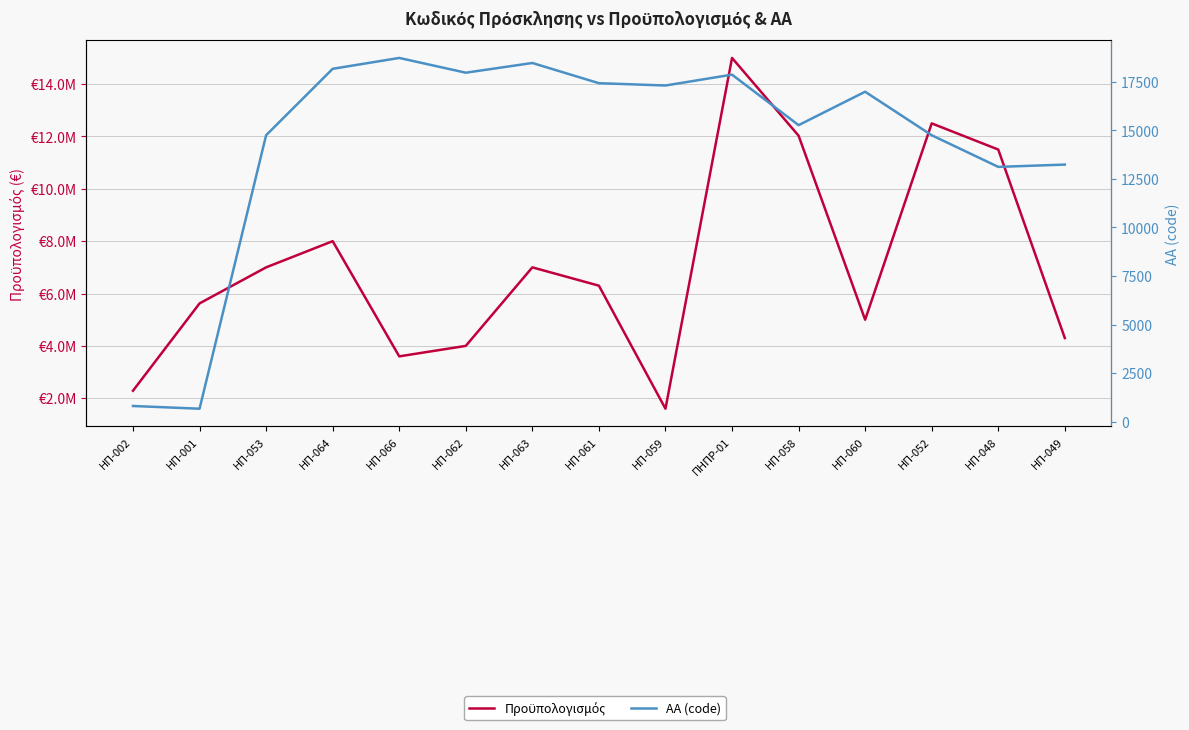

Where does the Πρoϋπολογισμός series first go above 6300000?

ΗΠ-053